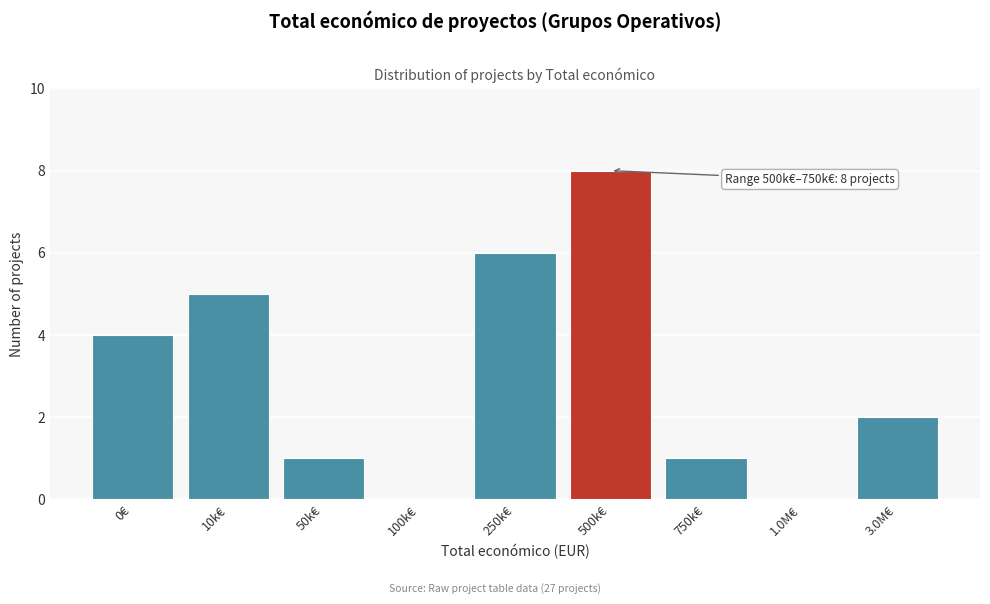

Reading left to right, what are all the values shown in this chart?

0€=4	10k€=5	50k€=1	100k€=0	250k€=6	500k€=8	750k€=1	1.0M€=0	3.0M€=2